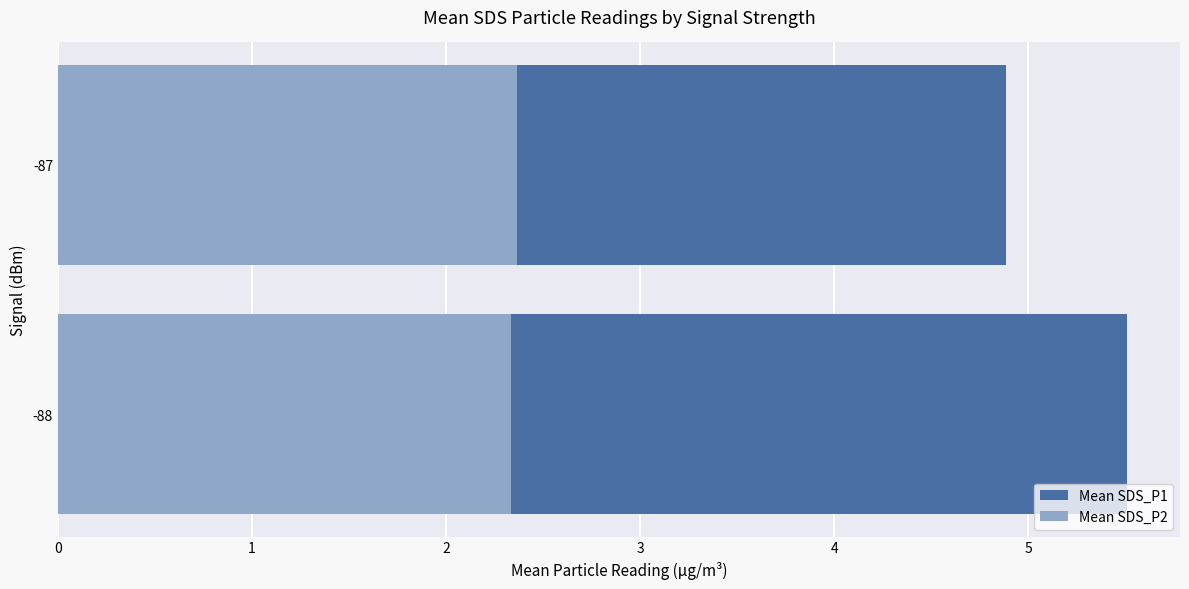

Between -88 and -87, which series saw the biggest shift?

Mean SDS_P1